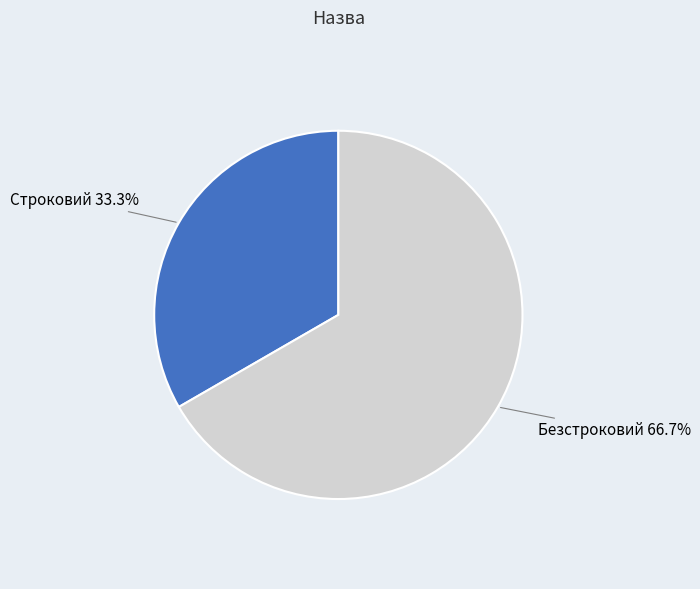

How many segments does this pie chart have?

2